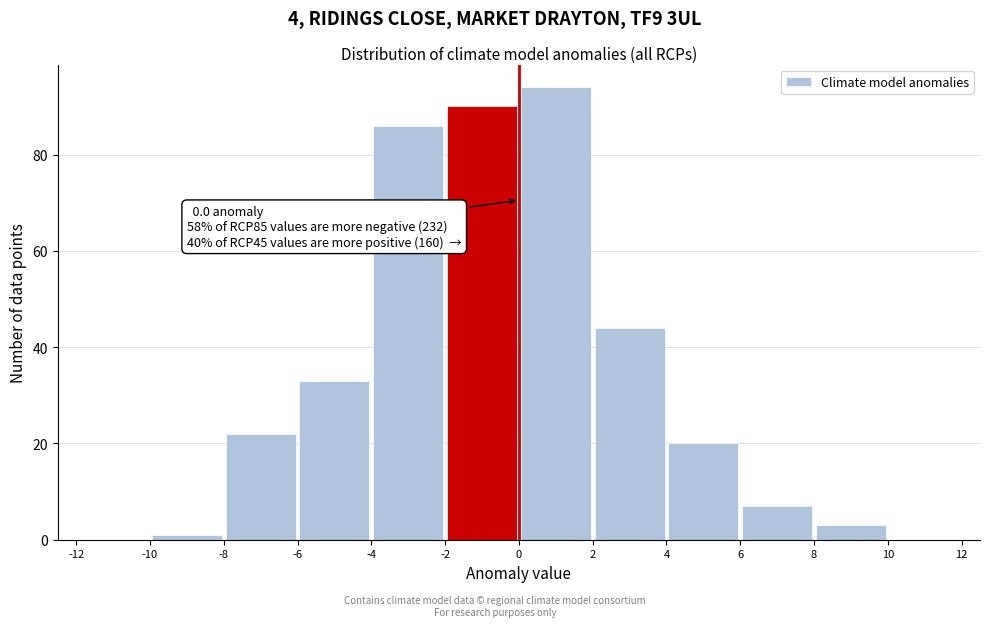

Over which range of the x-axis is the bar tallest?

0 to 2